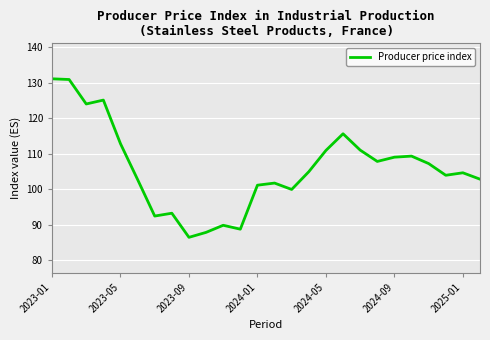

What is the difference between the maximum and minimum values?

44.7